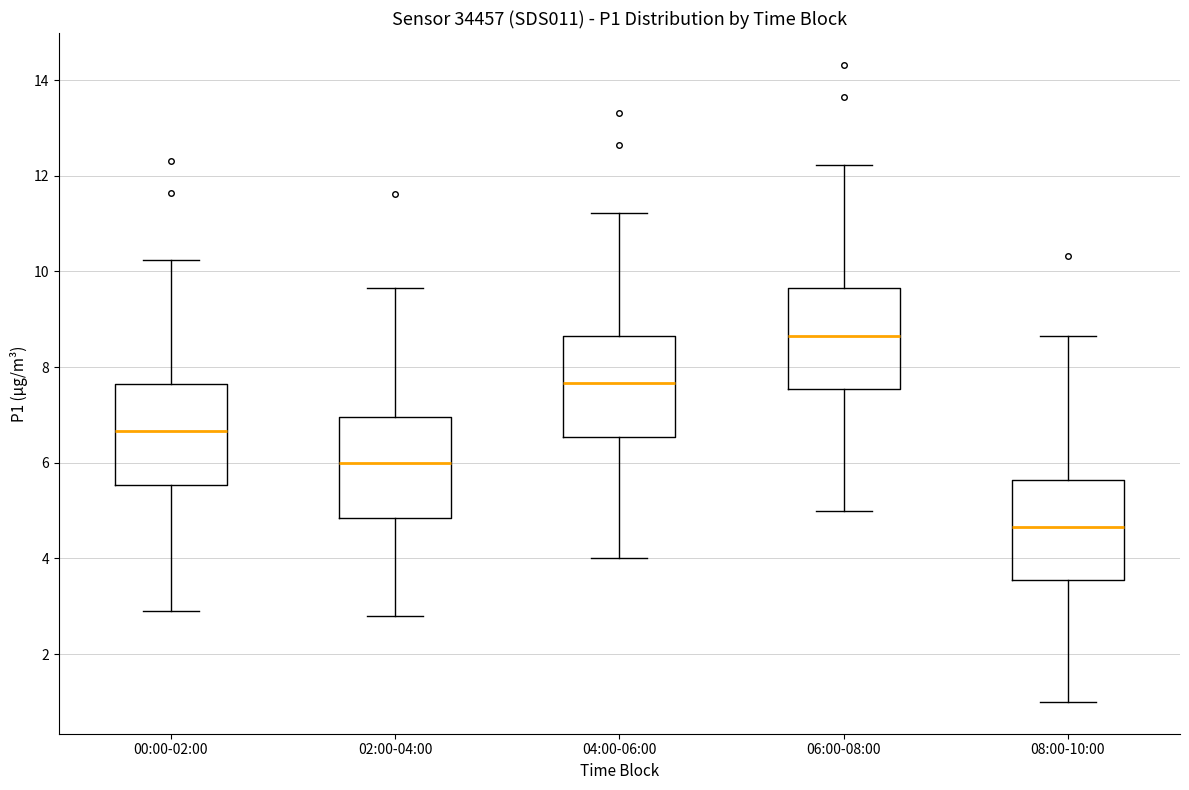

Reading left to right, transcribe this box plot: for each box, give where its median line is, the range the box spans, and where its two whiskers end, as read against the y-axis. The values are not printed on the chart, so give them approximately, as read against the axis.

00:00-02:00: median 6.6, box 5.6 to 7.6, whiskers 3.0 to 10.2
02:00-04:00: median 6.0, box 4.8 to 7.0, whiskers 2.8 to 9.6
04:00-06:00: median 7.6, box 6.6 to 8.6, whiskers 4.0 to 11.2
06:00-08:00: median 8.6, box 7.6 to 9.6, whiskers 5.0 to 12.2
08:00-10:00: median 4.6, box 3.6 to 5.6, whiskers 1.0 to 8.6